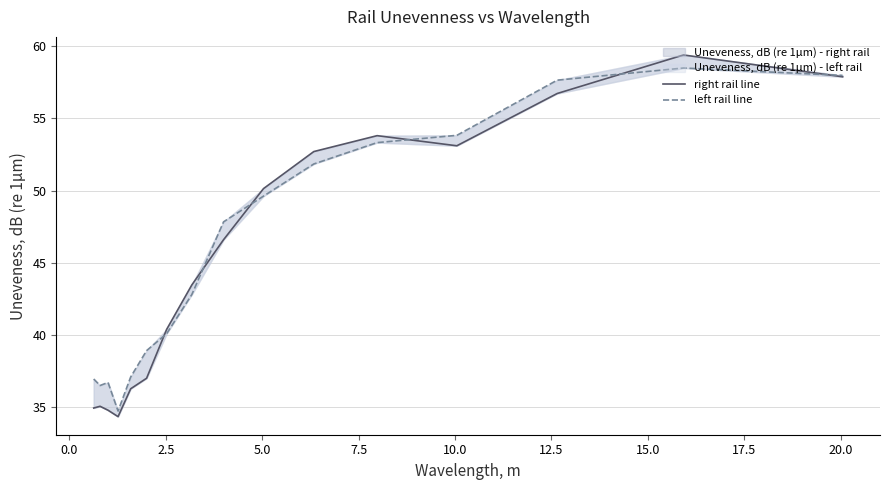

Reading right to left, list all the values displayed in this chart.

right rail line: 57.9	59.4	56.7	53.1	53.8	52.7	50.1	46.6	43.5	40.4	37.0	36.3	34.3	34.8	35.1	34.9
left rail line: 58.0	58.5	57.6	53.8	53.3	51.8	49.6	47.8	42.8	40.1	38.9	37.1	34.7	36.7	36.5	36.9